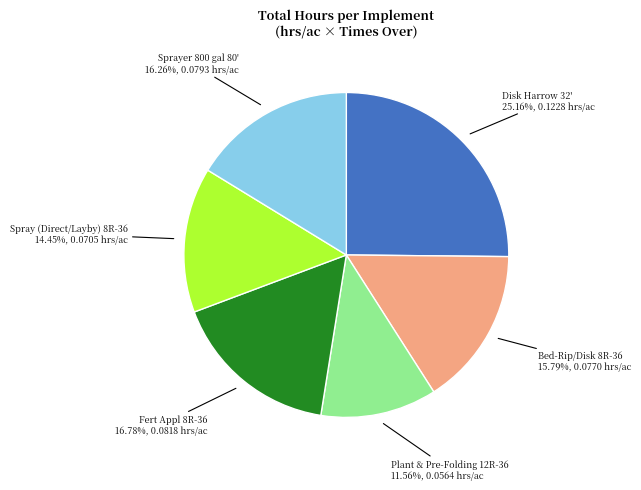

How many slices are in this pie chart?

6